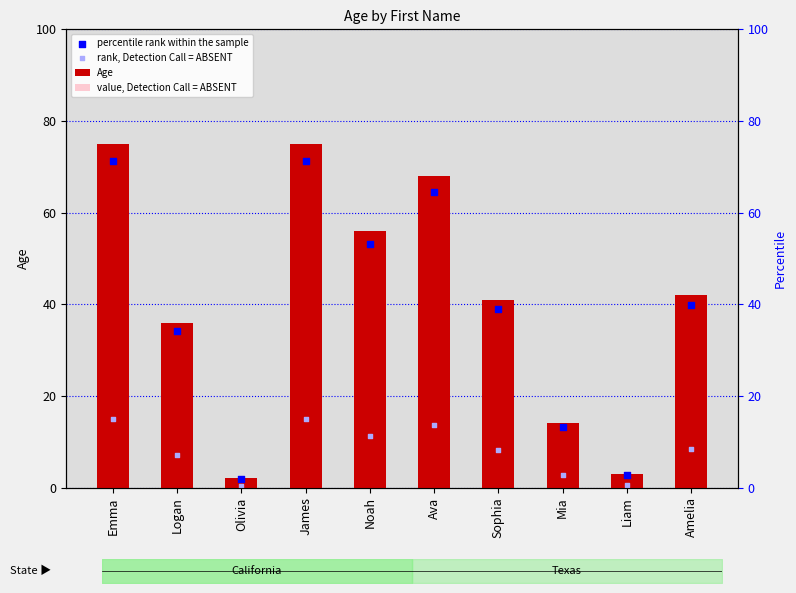

Which series has the largest Y range (max minus min)?

Age